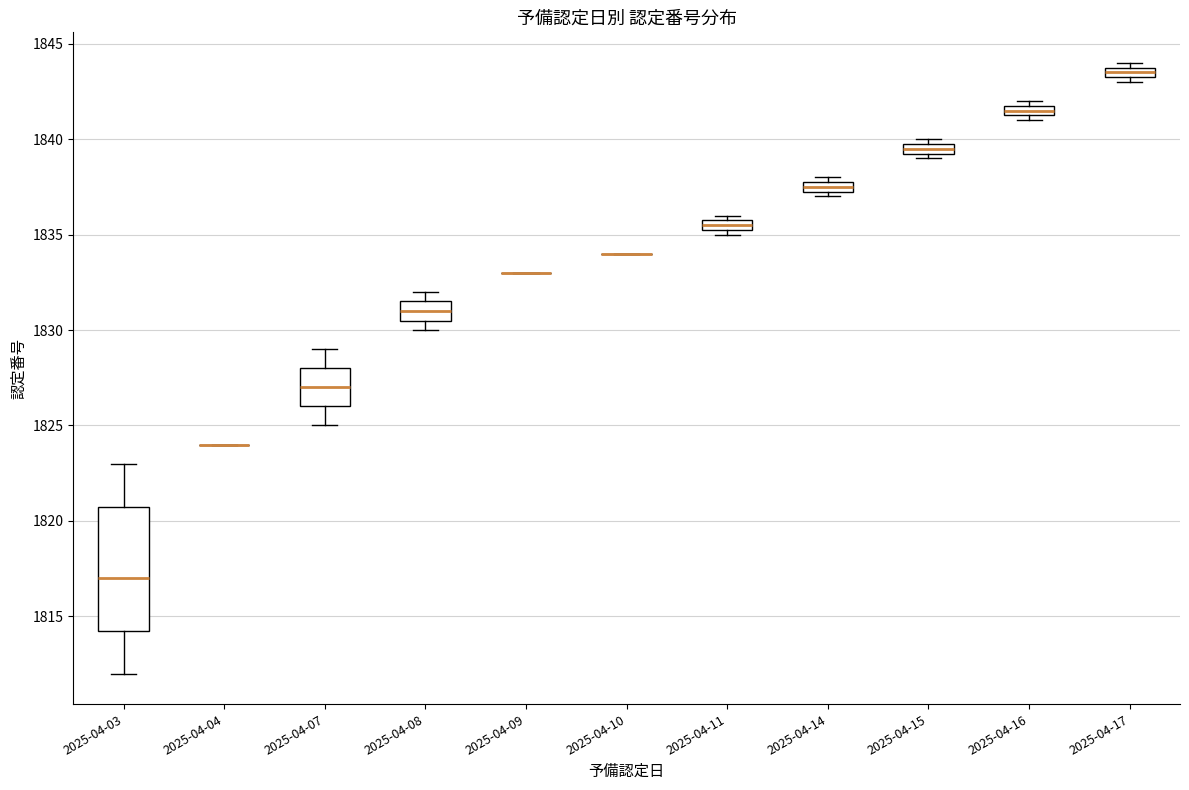

Which box is the tallest, from its lower edge to its upper edge?

2025-04-03